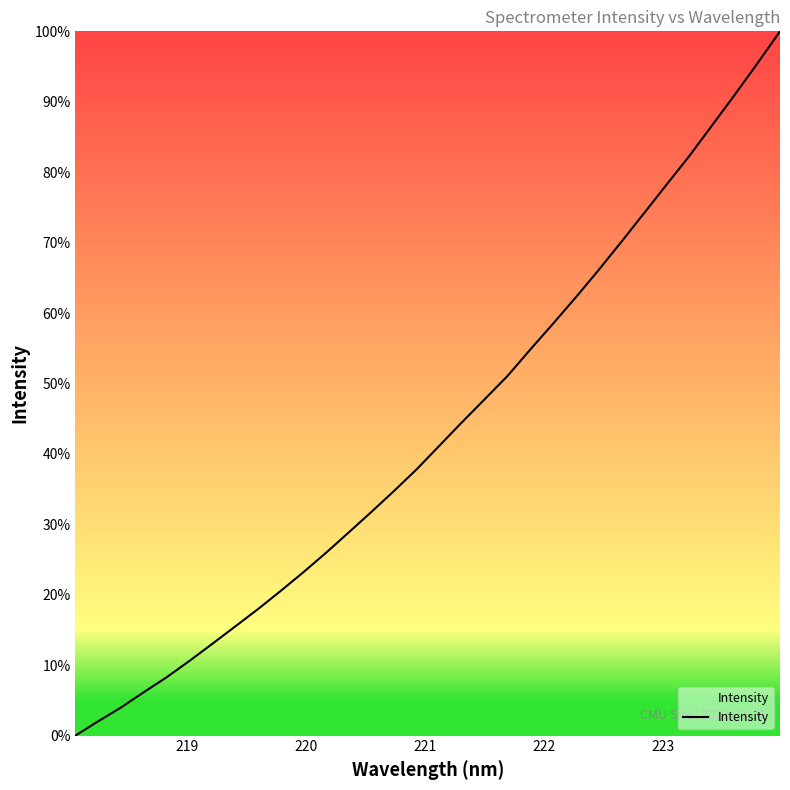

What is the maximum value shown in the chart?

100.0